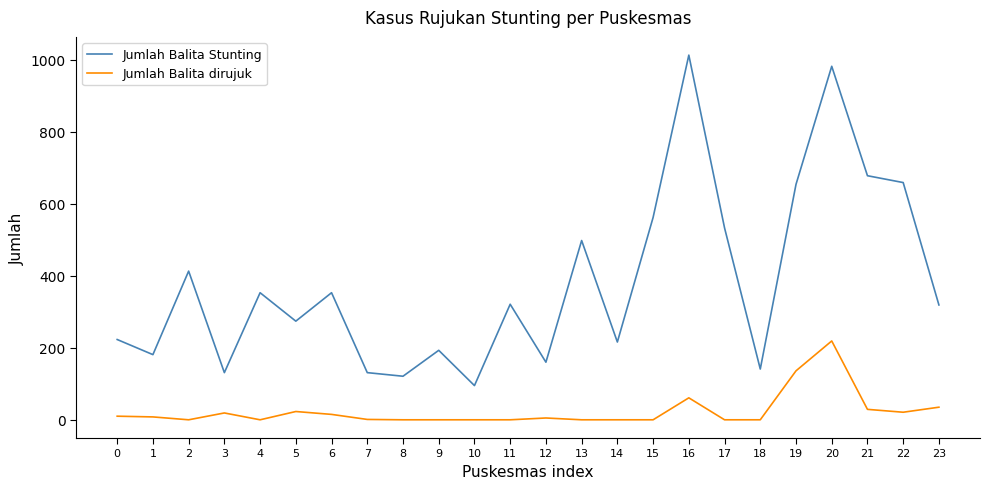

At which category does Jumlah Balita Stunting reach its first local peak?

2